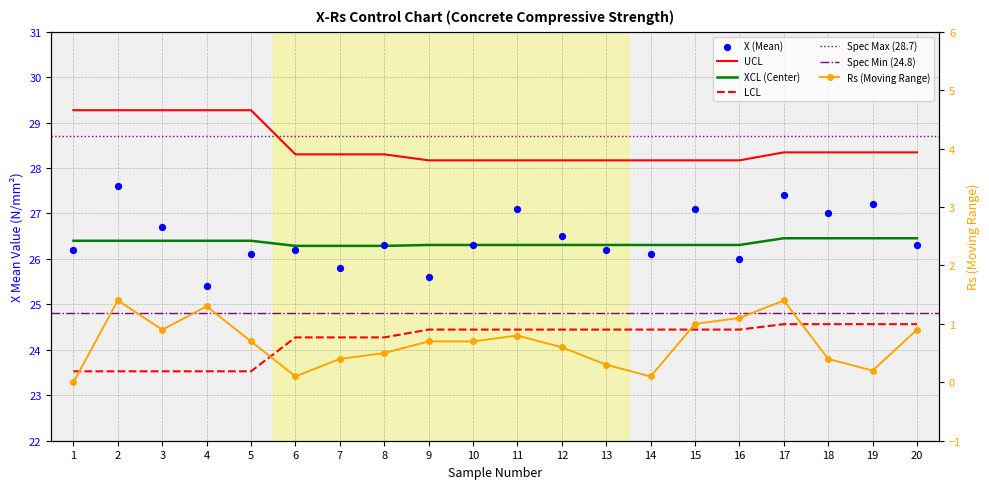

Which series contains the lowest Y value?

Rs